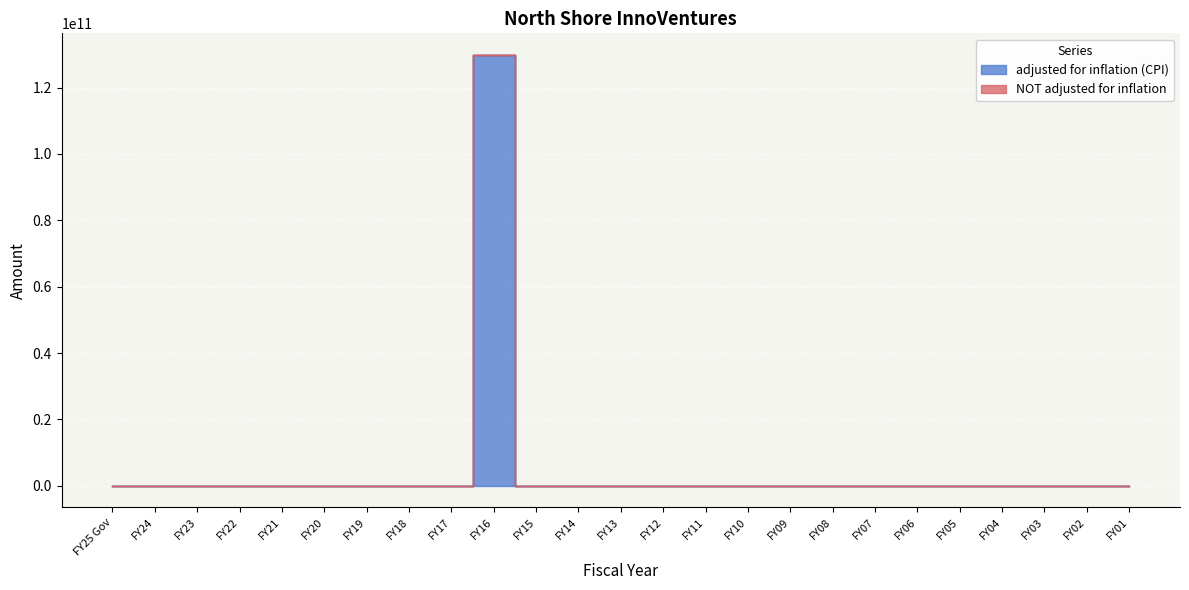

True or false: NOT adjusted for inflation has a value of 76091701054 at FY04.

False